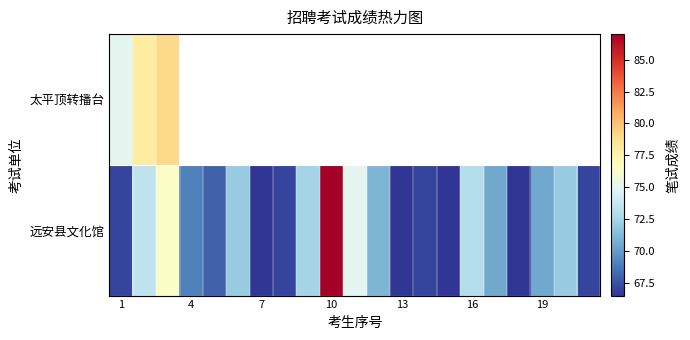

Which category has the lowest value in the 太平顶转播台 series?

1